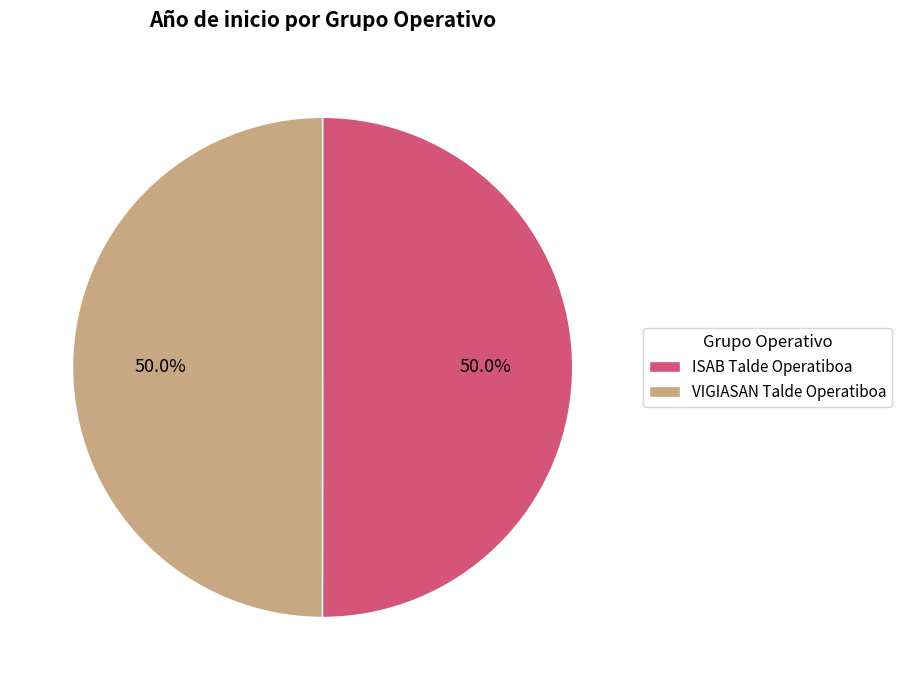

Is it true that VIGIASAN Talde Operatiboa is 50% of the pie?

True